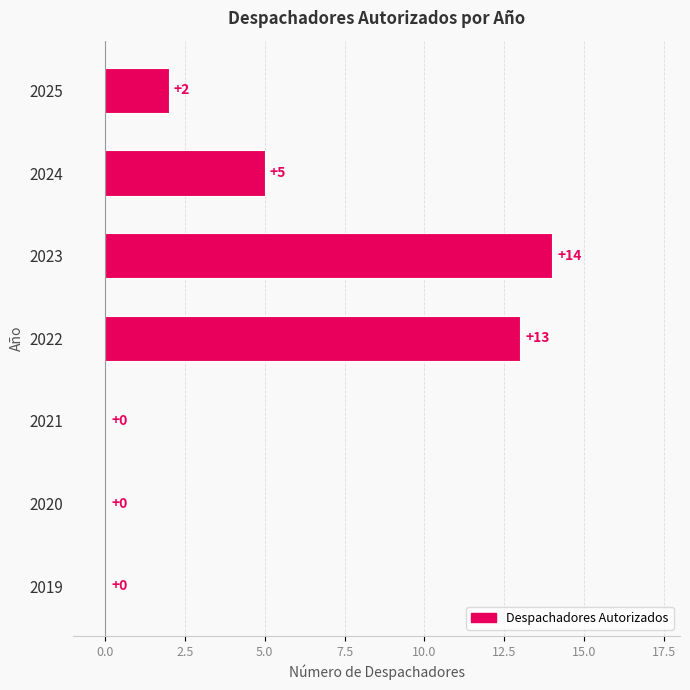

How many positive values are there?

4